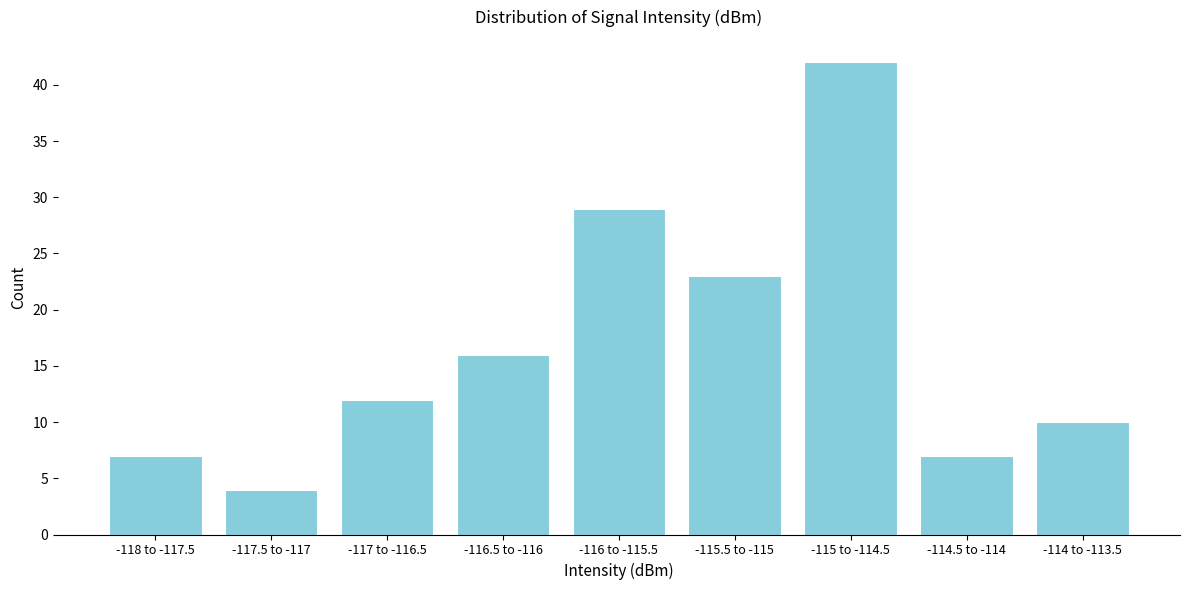

Reading left to right, what are all the values shown in this chart?

-118 to -117.5=7	-117.5 to -117=4	-117 to -116.5=12	-116.5 to -116=16	-116 to -115.5=29	-115.5 to -115=23	-115 to -114.5=42	-114.5 to -114=7	-114 to -113.5=10